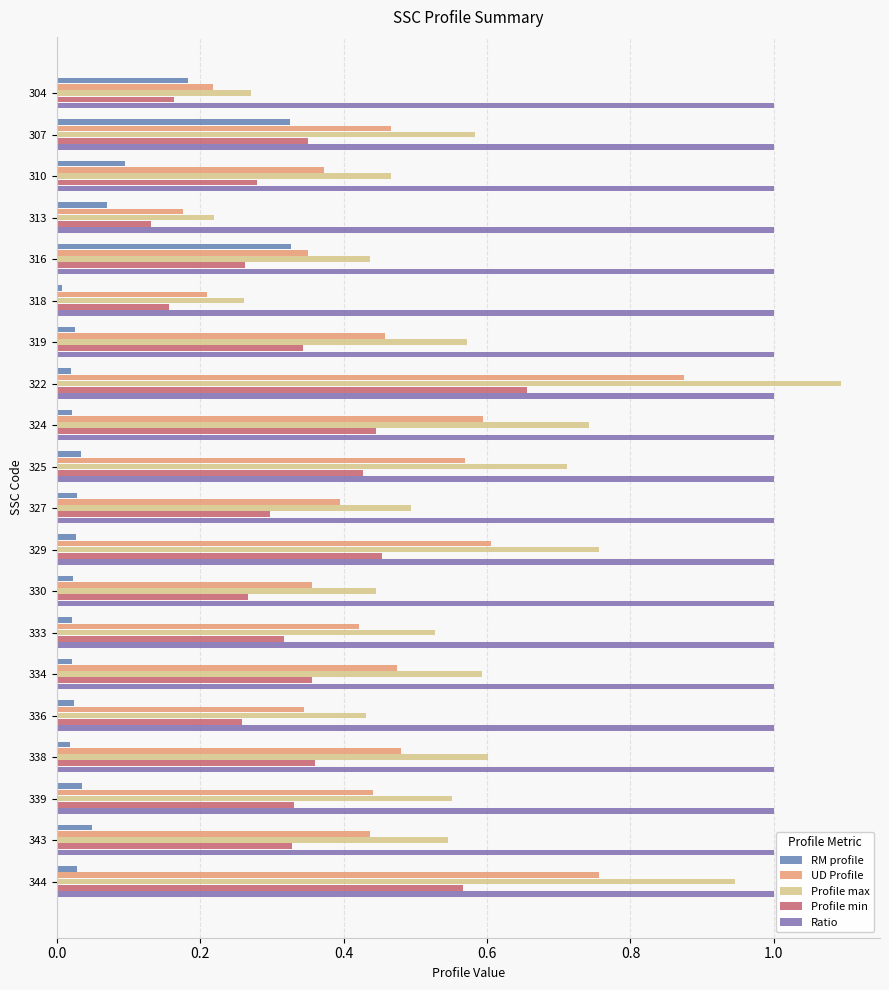

Does the chart contain any negative values?

No